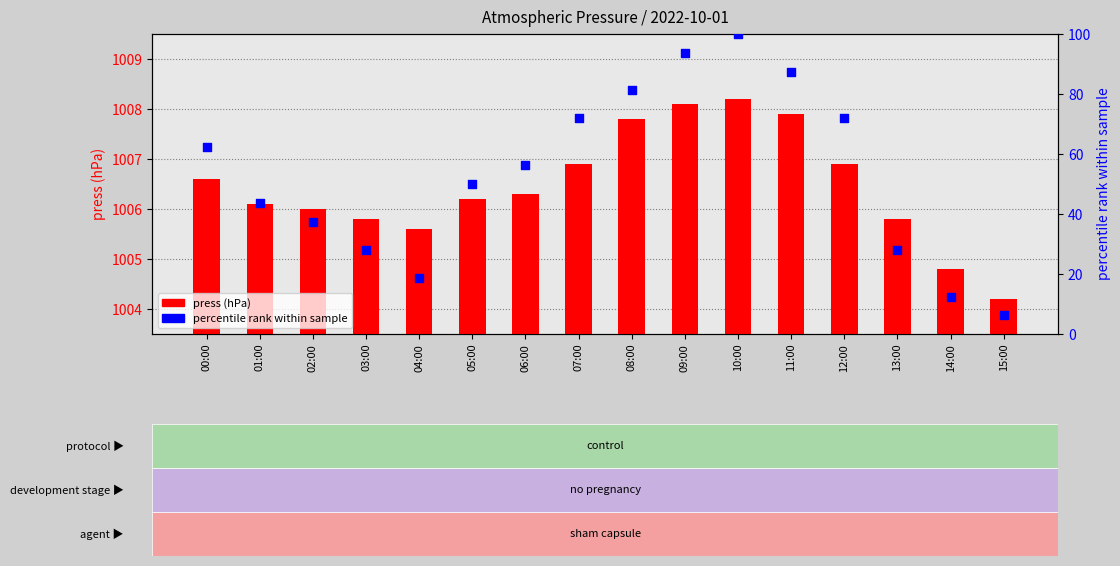

Is the value of percentile rank within sample at 05:00 greater than the value of press (hPa) at 10:00?

No